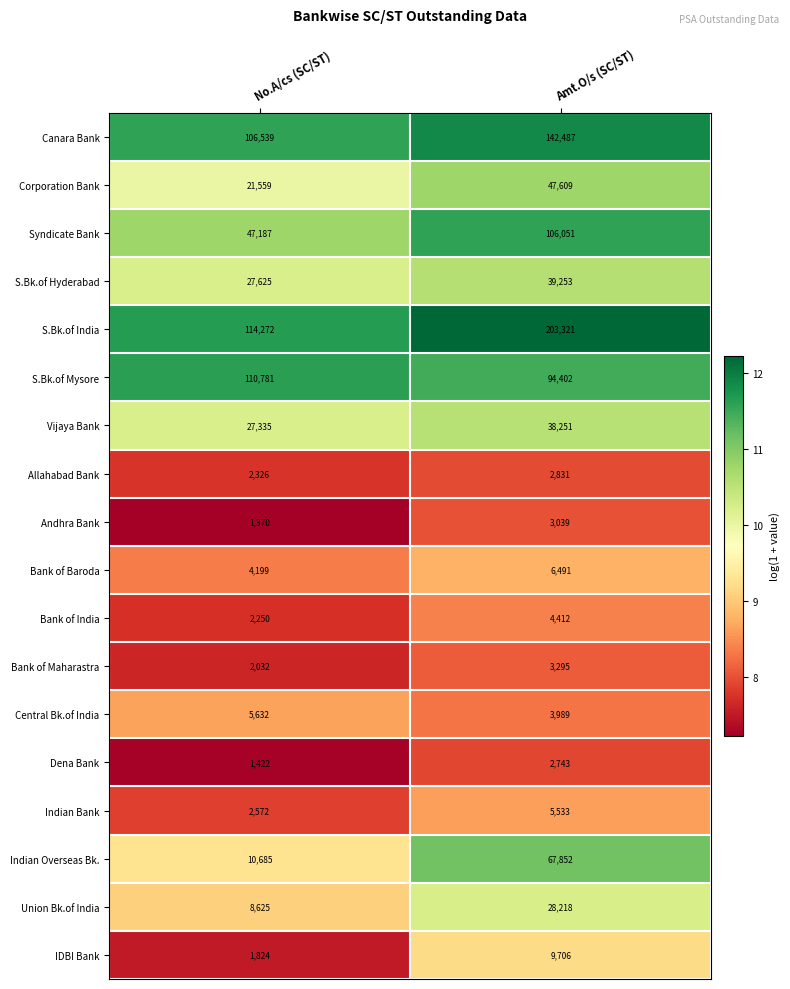

What is the smallest value displayed?

1370